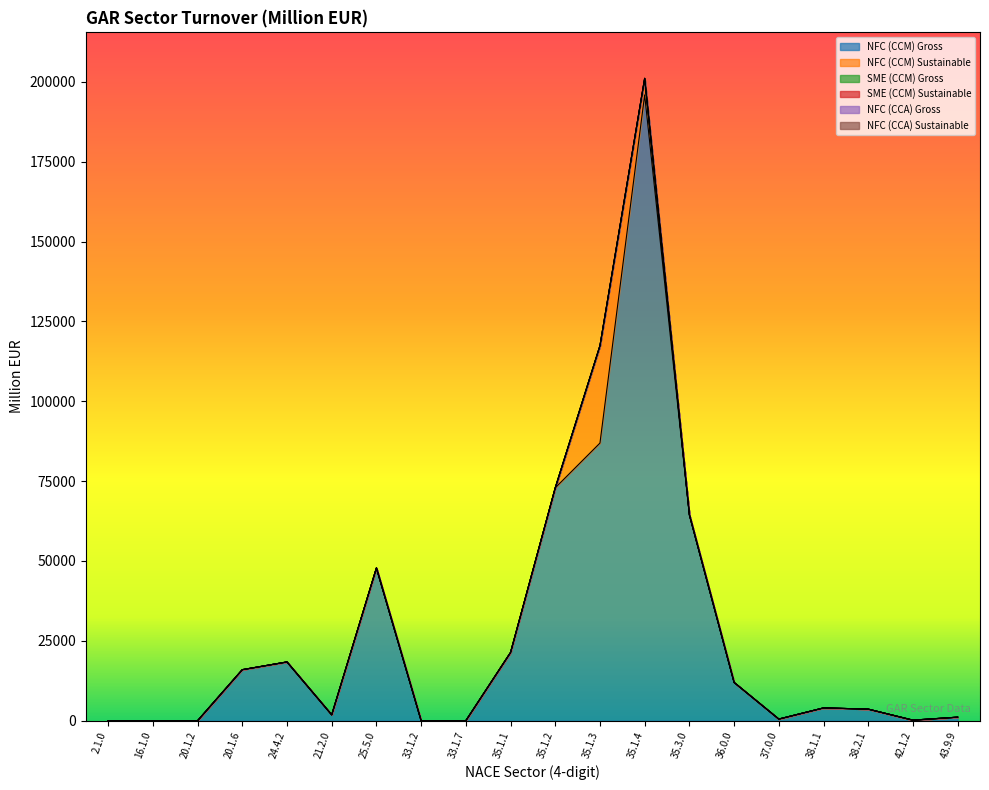

True or false: NFC (CCM) Sustainable has a value of 0.0 at 20.1.2.

True